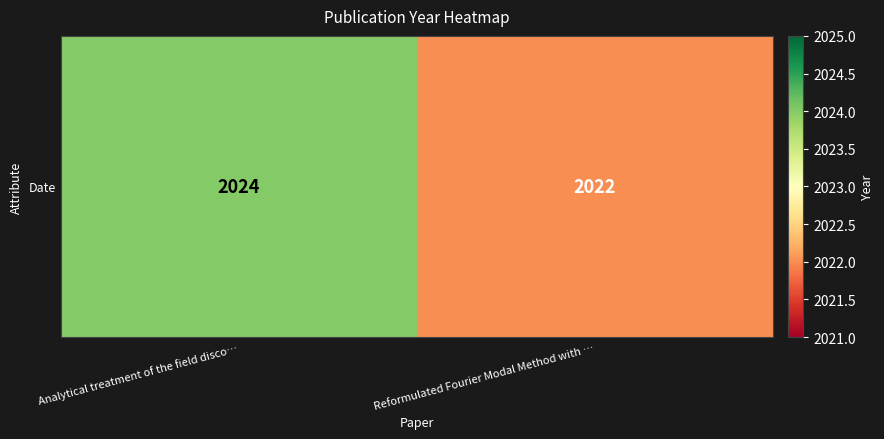

Rank the categories by value from highest to lowest.

Analytical treatment of the field disco…, Reformulated Fourier Modal Method with …